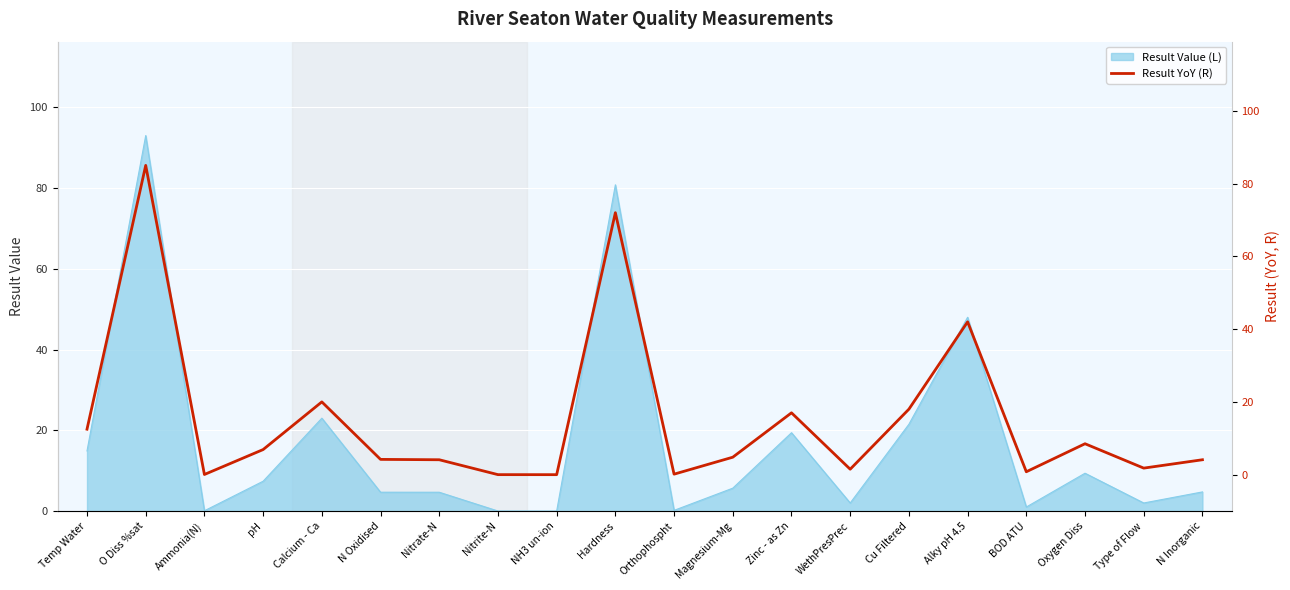

How many data points does each series have?

20